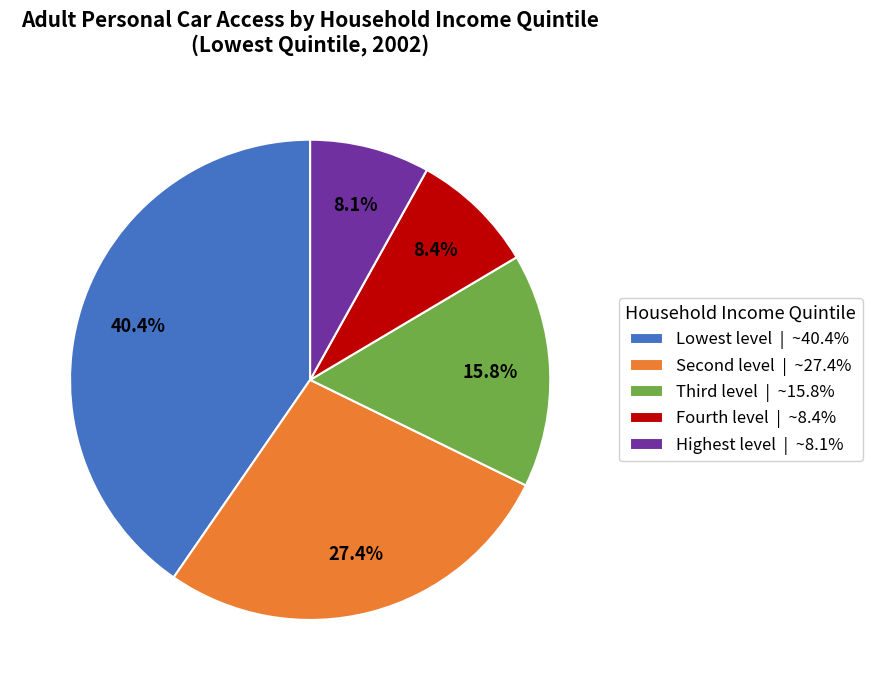

The Fourth level slice represents 8% of the pie. True or false?

True